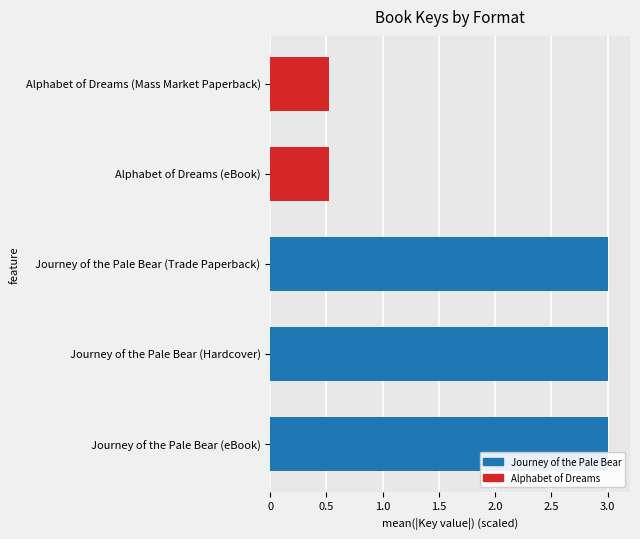

What is the average value?

2.0